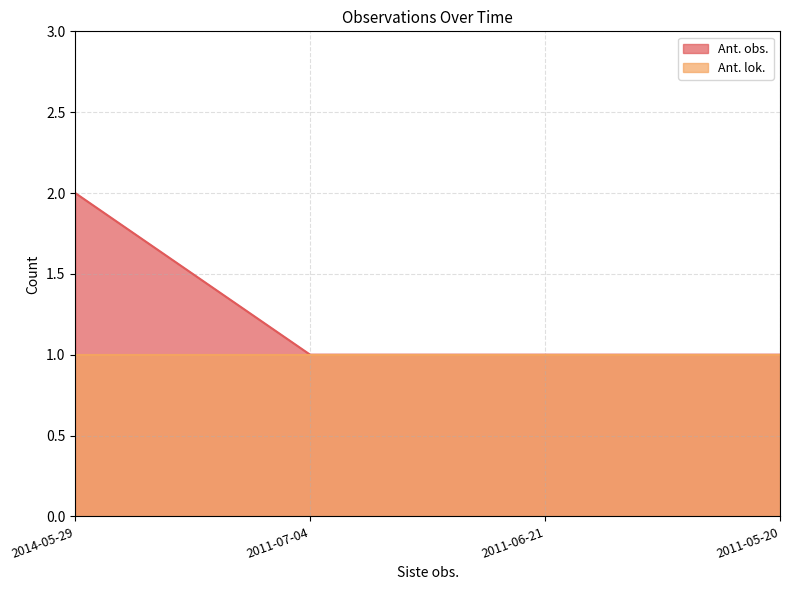

Reading left to right, list all the values displayed in this chart.

2014-05-29=2	2011-07-04=1	2011-06-21=1	2011-05-20=1